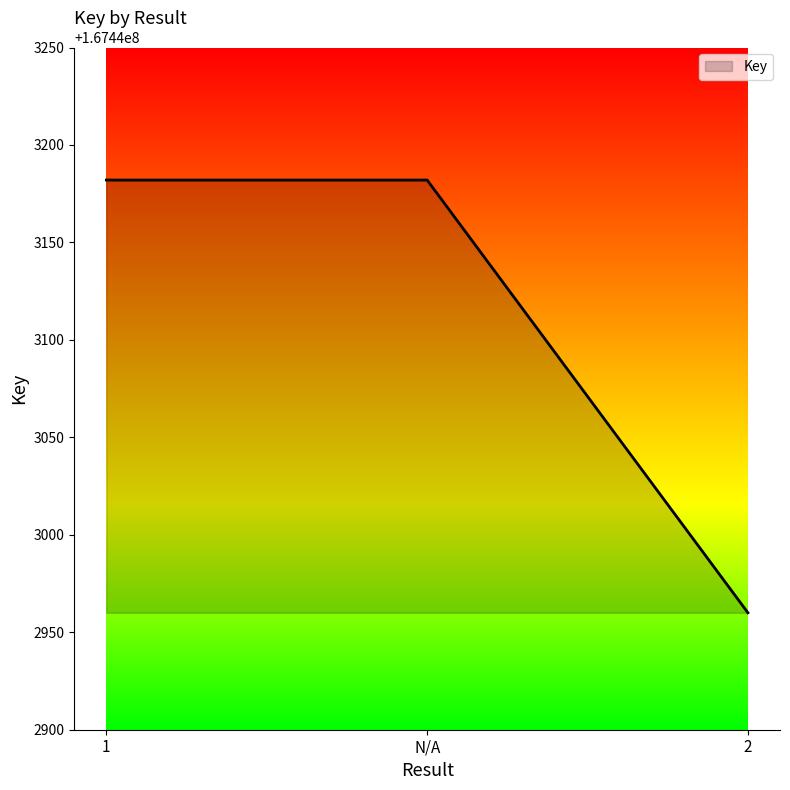

Between 2 and 1, which is larger?

1